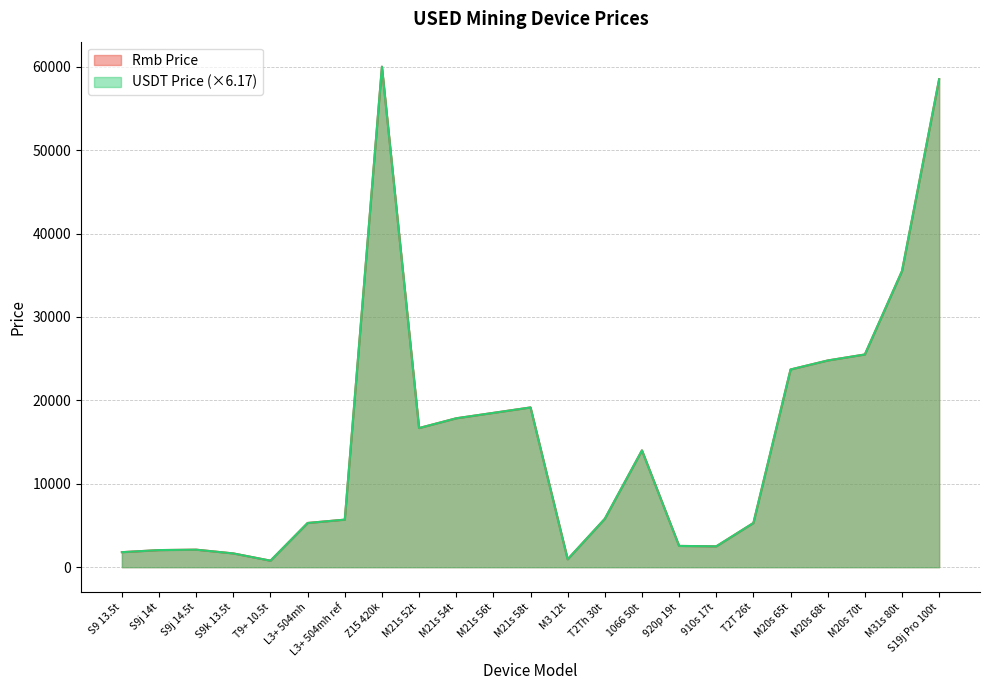

At which label does USDT Price first exceed 5799?

Z15 420k